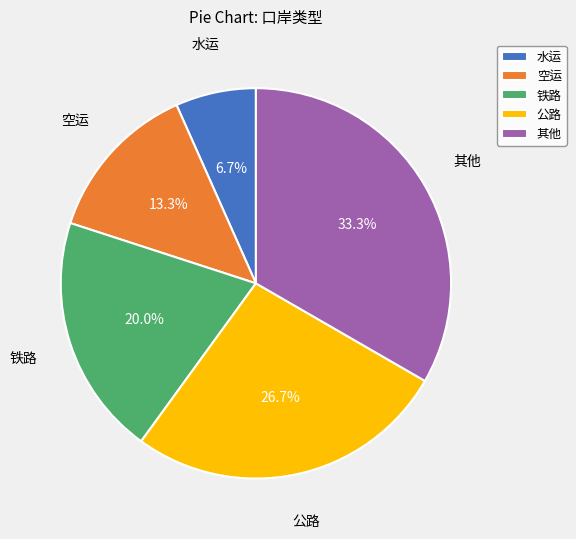

Is there a majority slice in this chart?

No